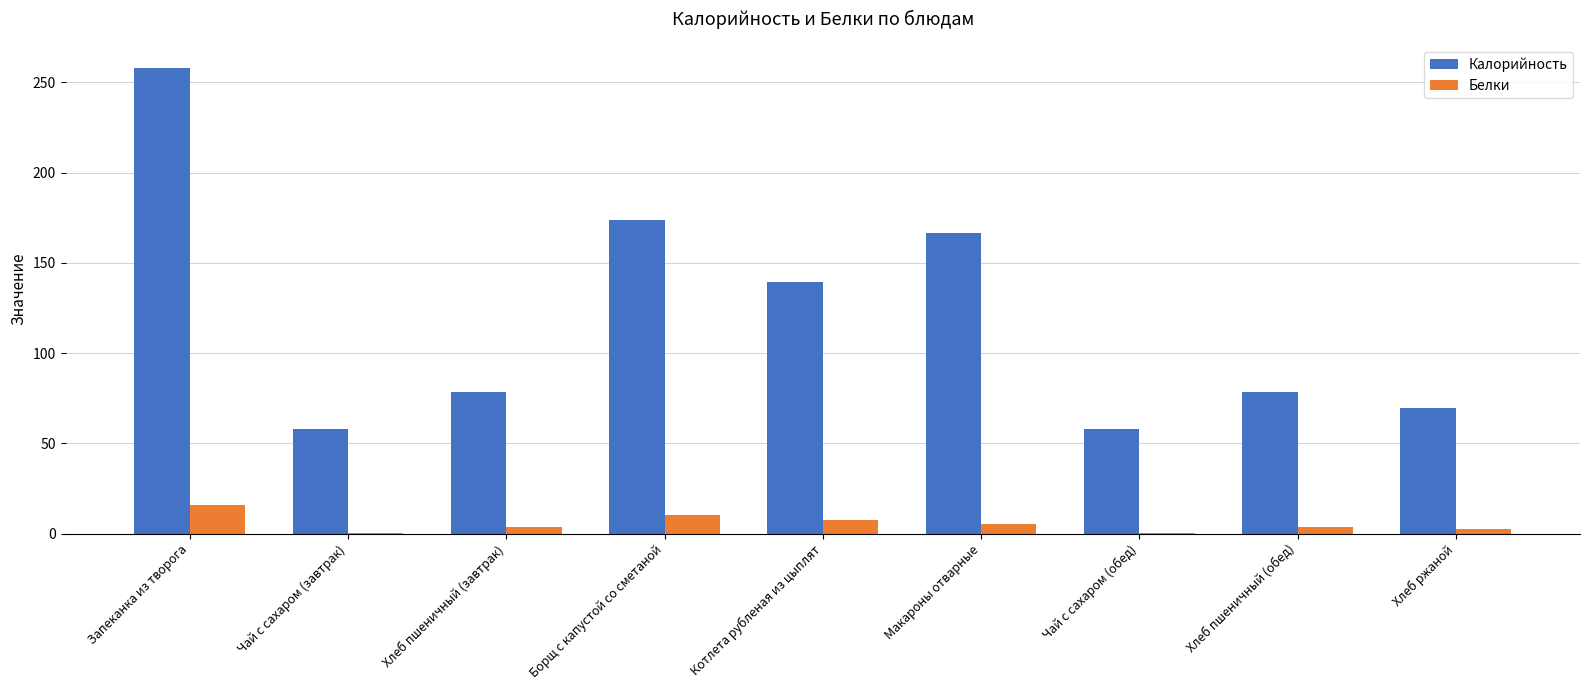

What is the sum of all Белки values?

48.5